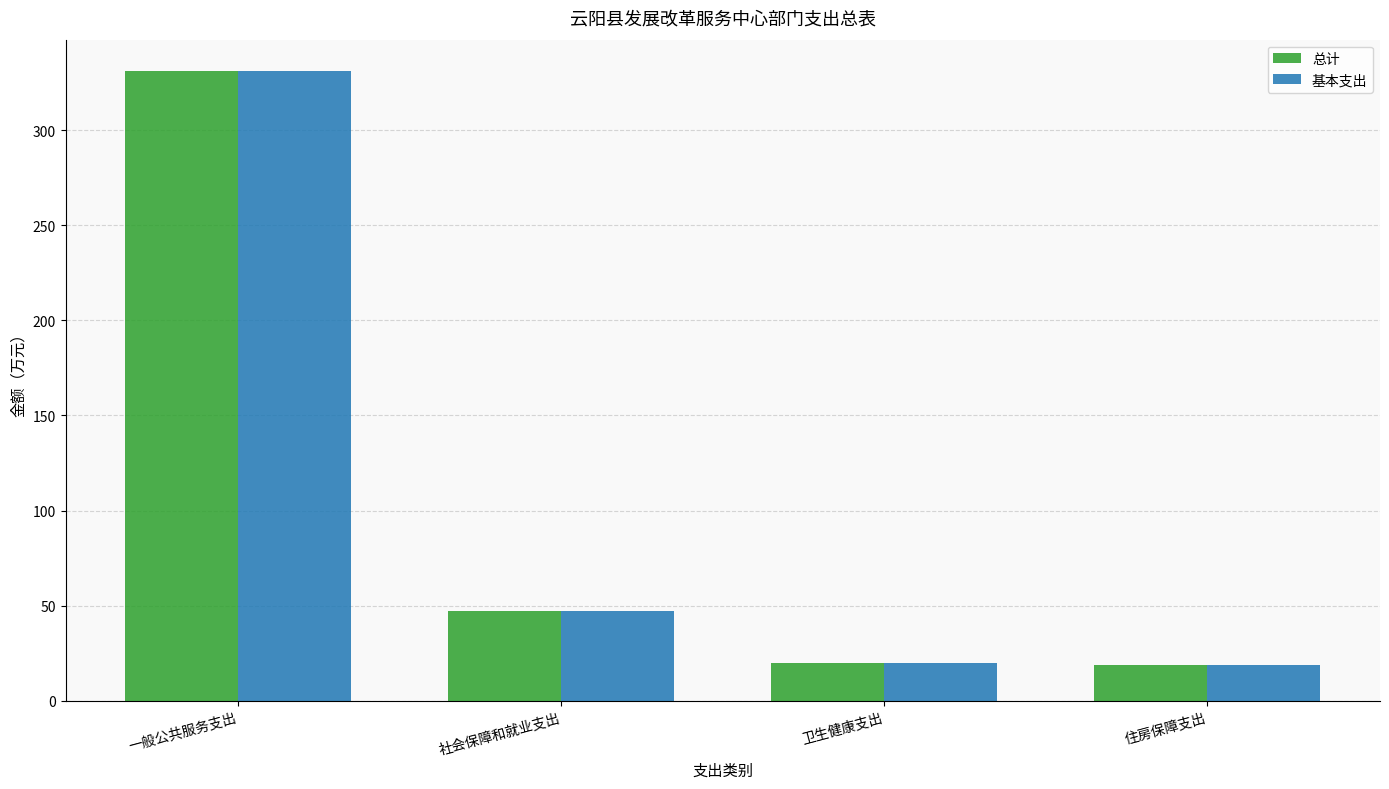

What position from the right is 社会保障和就业支出?

3